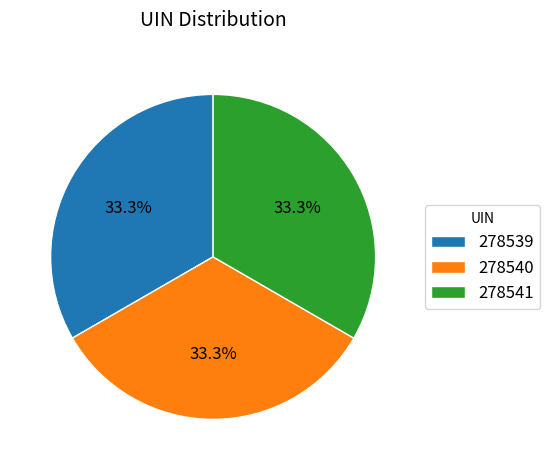

What percentage is the 278541 slice, to the nearest percent?

33%